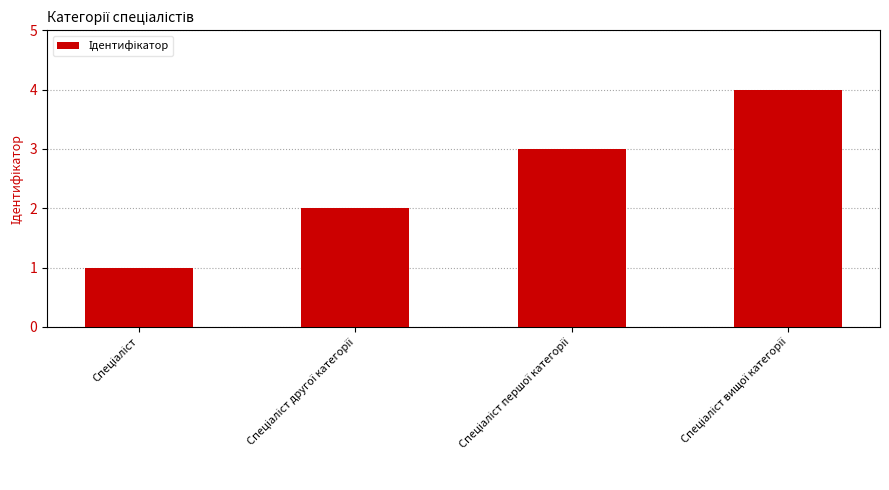

What is the value of the 1st bar from the left?

1